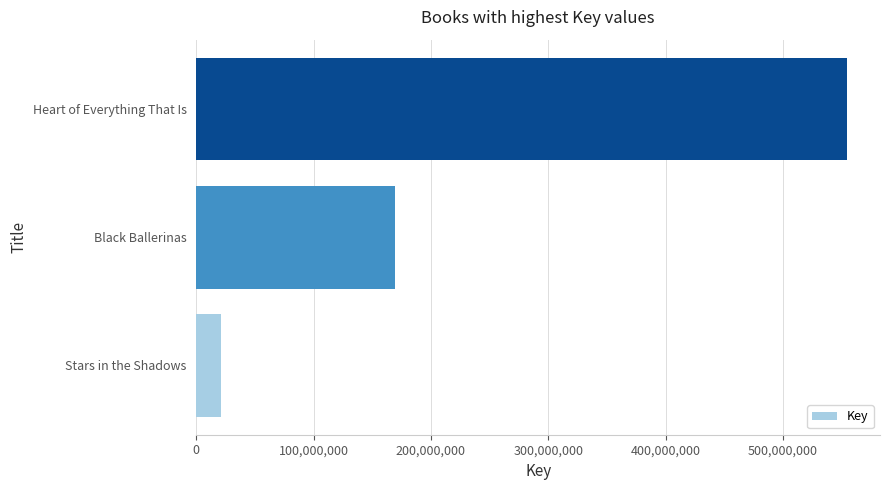

What is the greatest value displayed?

554966664